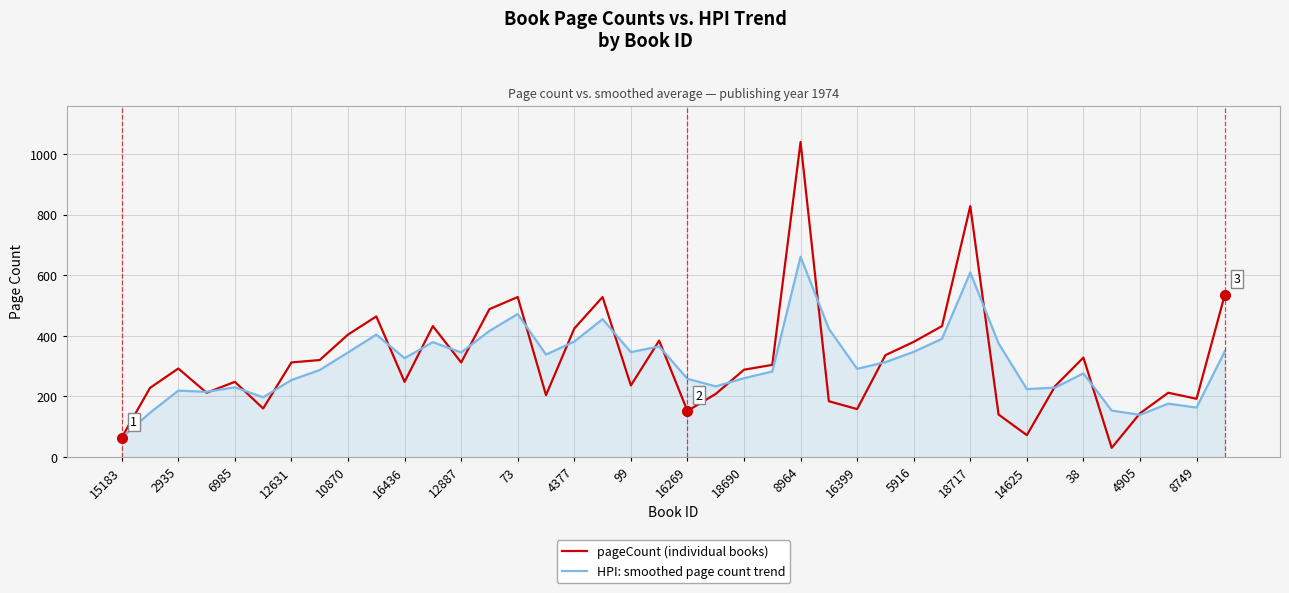

Which series has the widest spread of values?

pageCount (individual books)